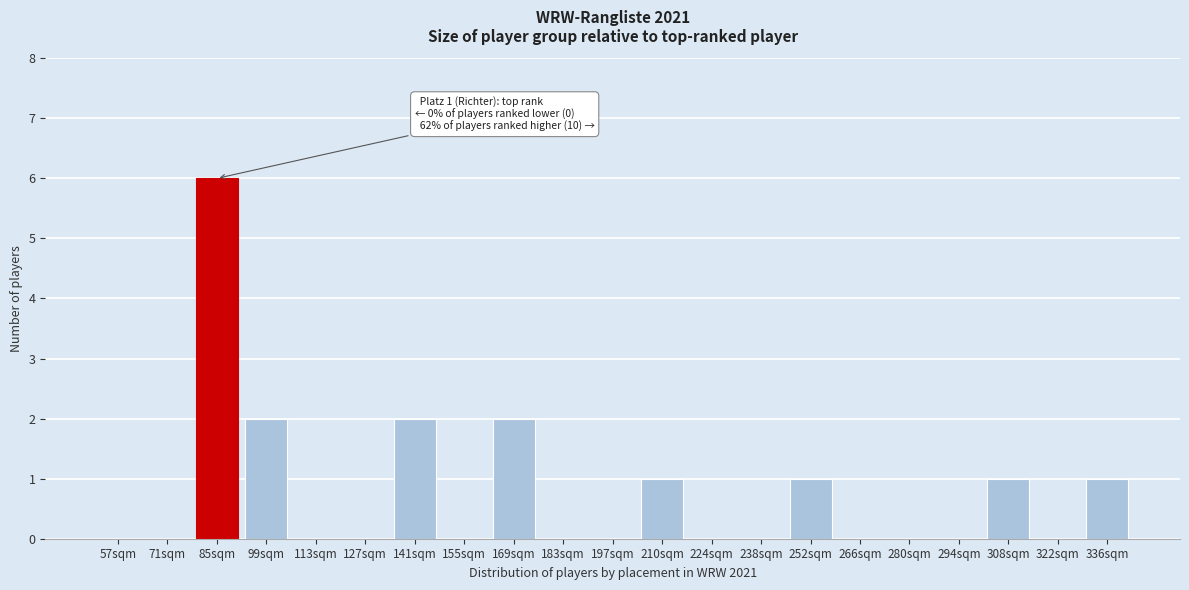

Reading left to right, list all the values displayed in this chart.

57sqm=0	71sqm=0	85sqm=6	99sqm=2	113sqm=0	127sqm=0	141sqm=2	155sqm=0	169sqm=2	183sqm=0	197sqm=0	210sqm=1	224sqm=0	238sqm=0	252sqm=1	266sqm=0	280sqm=0	294sqm=0	308sqm=1	322sqm=0	336sqm=1